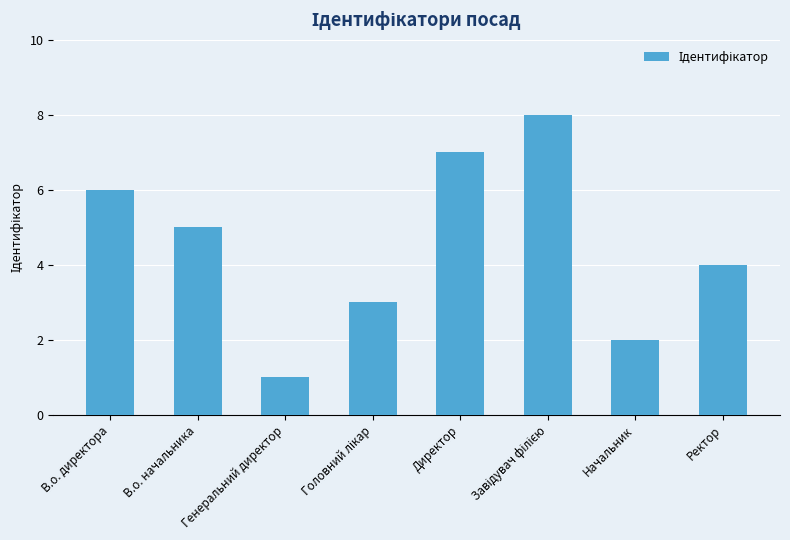

What position from the right is В.о. директора?

8